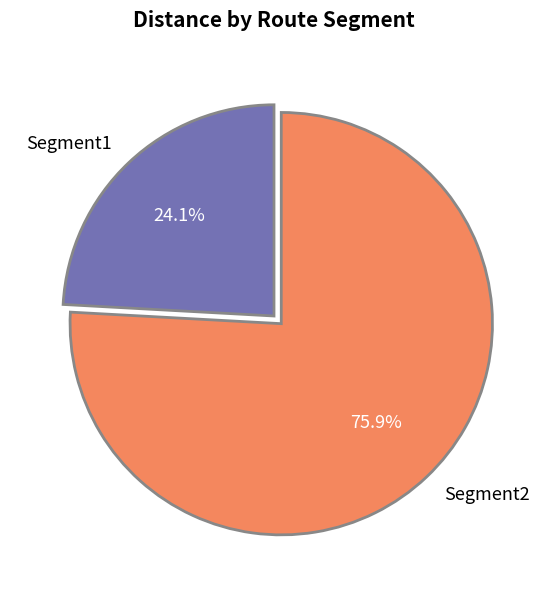

Between Segment2 and Segment1, which is larger?

Segment2